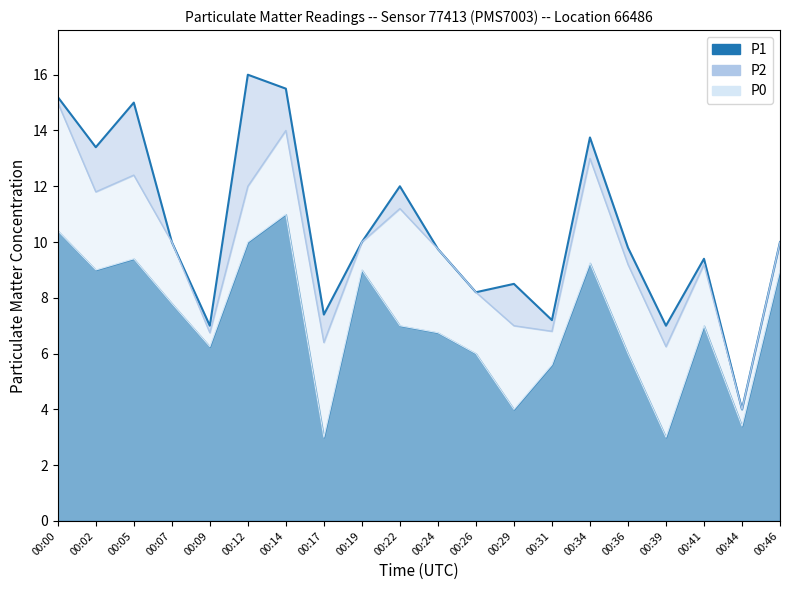

What is the highest value of the P0 series?

11.0